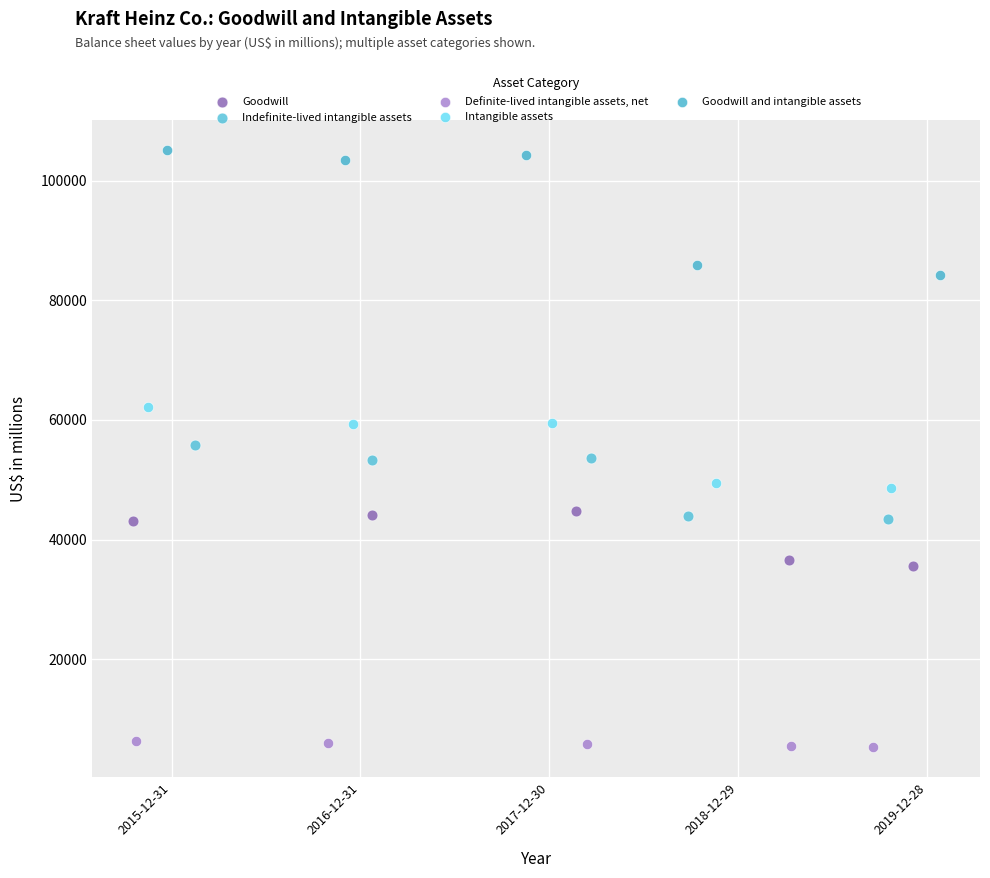

Which series reaches the maximum Y coordinate?

Goodwill and intangible assets